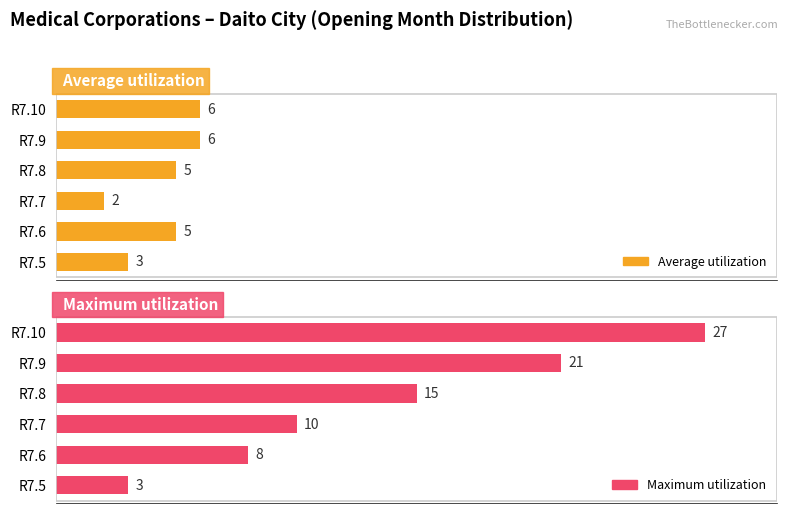

Reading right to left, list all the values displayed in this chart.

Average utilization: 6	6	5	2	5	3
Maximum utilization: 27	21	15	10	8	3